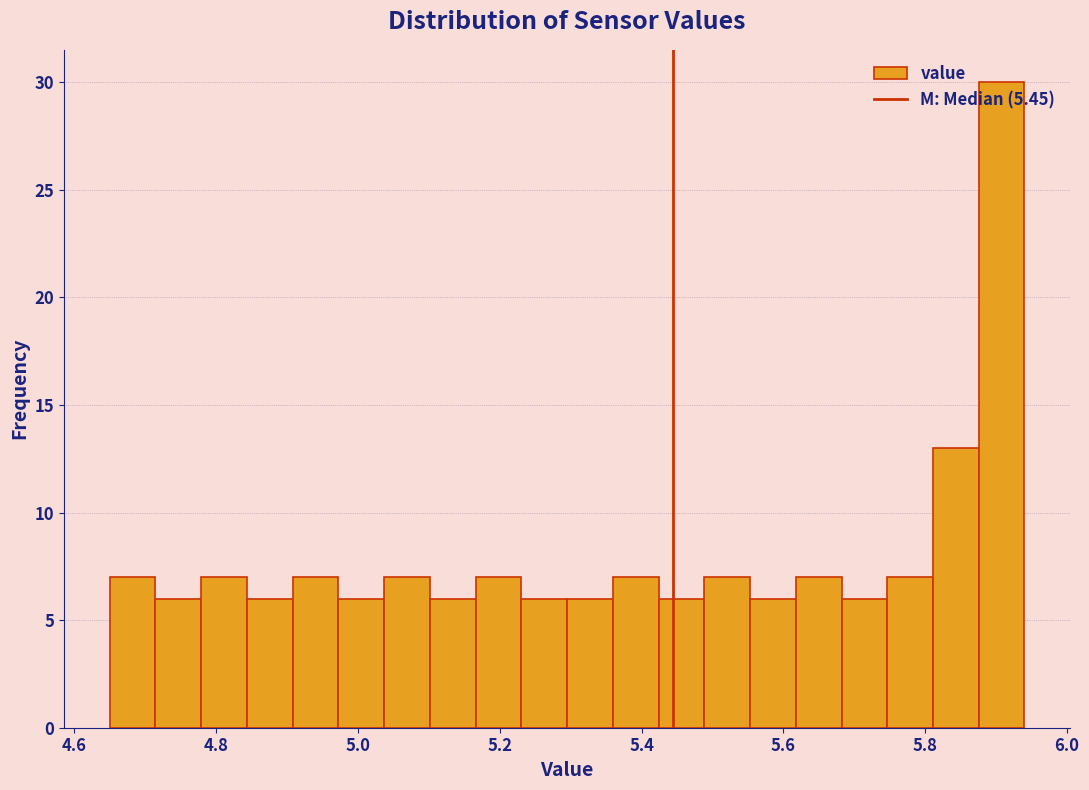

Read against the x-axis, roughly where is the centre of the tallest bar?

5.90